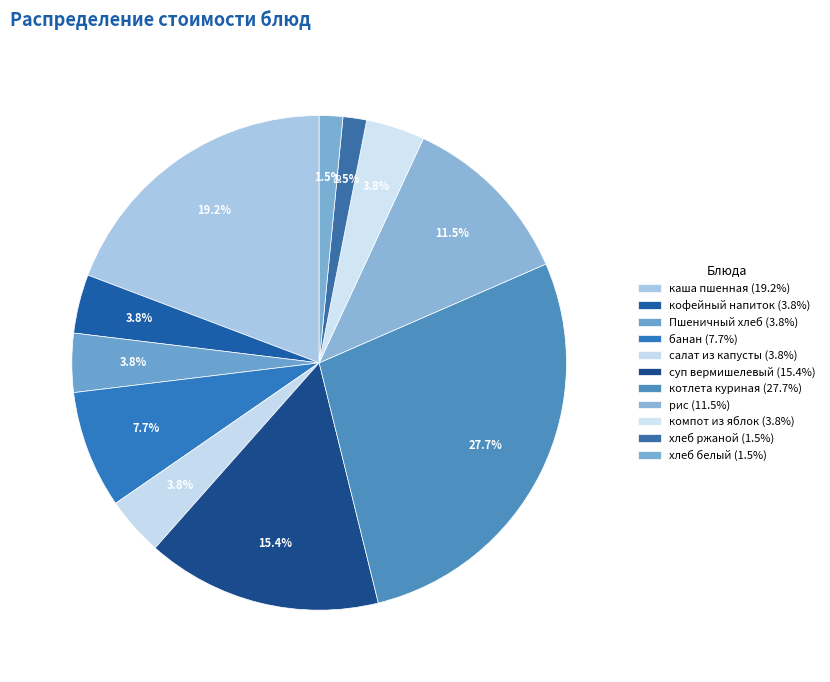

Do каша пшенная and хлеб ржаной together represent more than half of the pie?

No